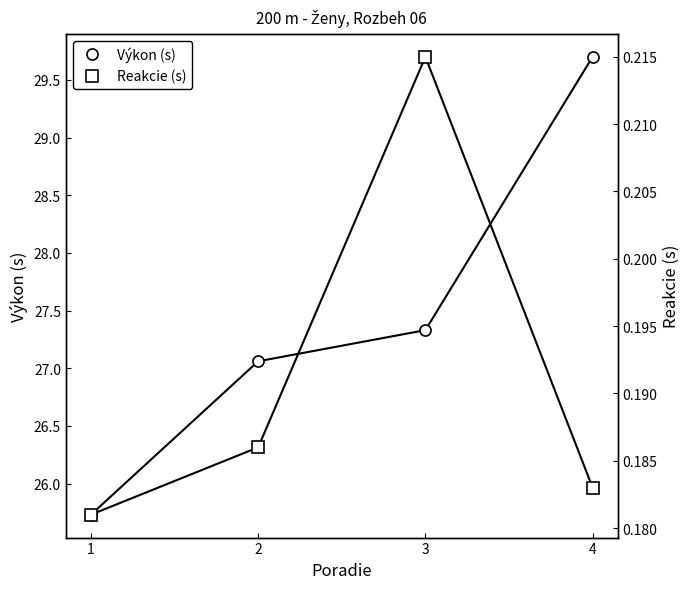

True or false: Výkon (s) has more than 2 points higher than both neighbors.

False